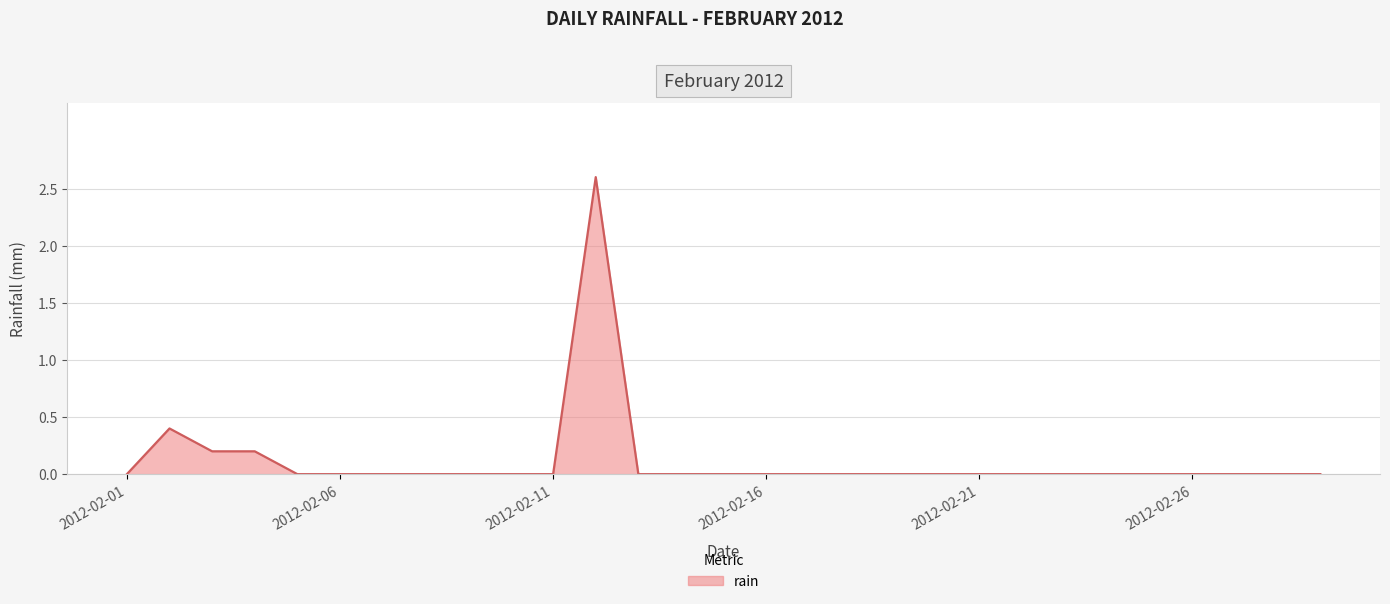

True or false: the data has more than 1 interior local peaks.

True